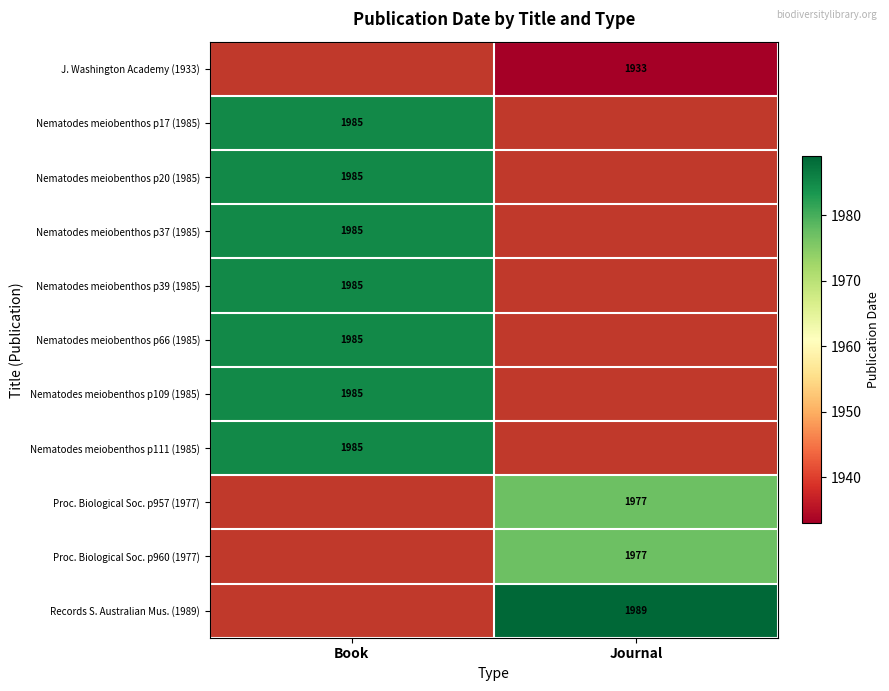

The Nematodes meiobenthos p37 (1985) series shows 3011 at Book. True or false?

False